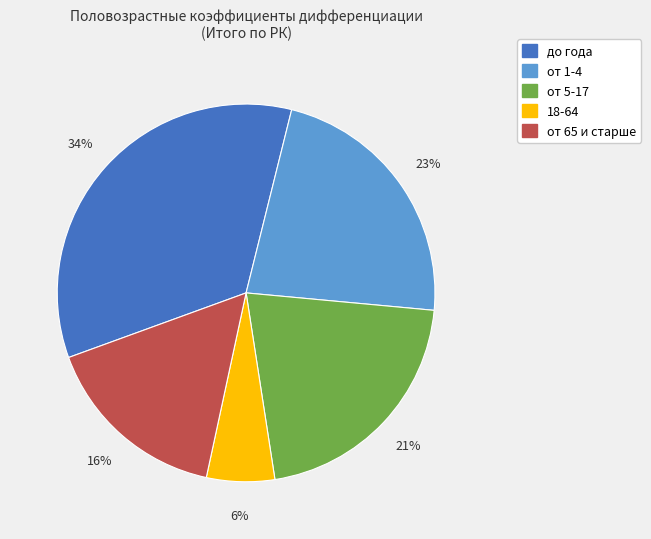

To the nearest percent, what is the average slice percentage?

20%